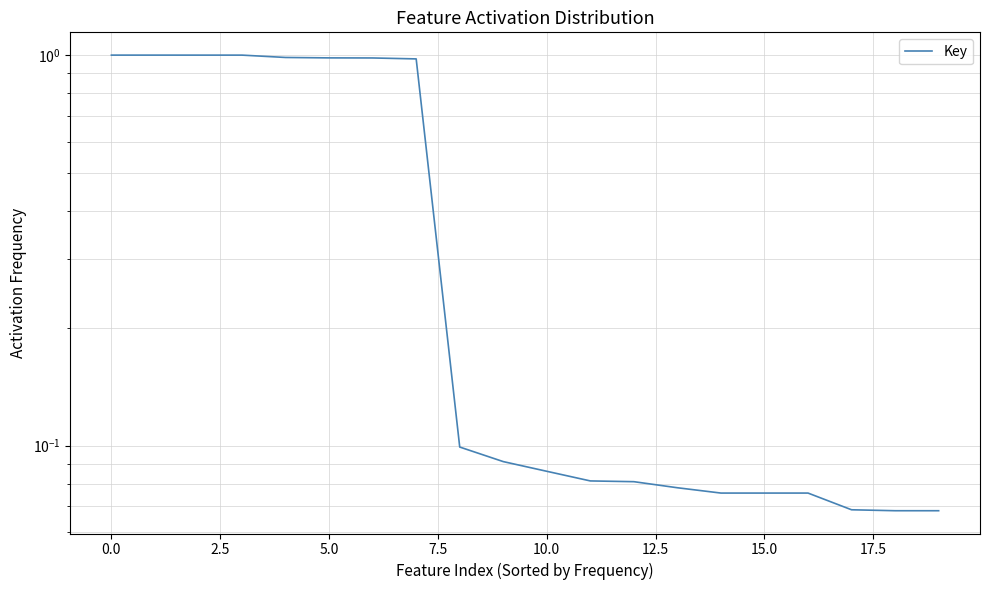

Between 16 and 7.5, which is larger?

7.5